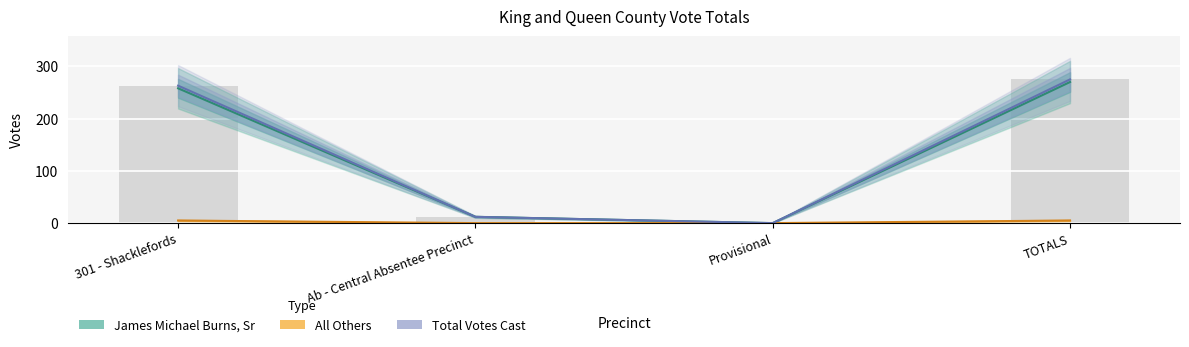

Reading right to left, transcribe all the data shown in this chart.

James Michael Burns, Sr: 270	0	12	258
All Others: 5	0	0	5
Total Votes Cast: 275	0	12	263